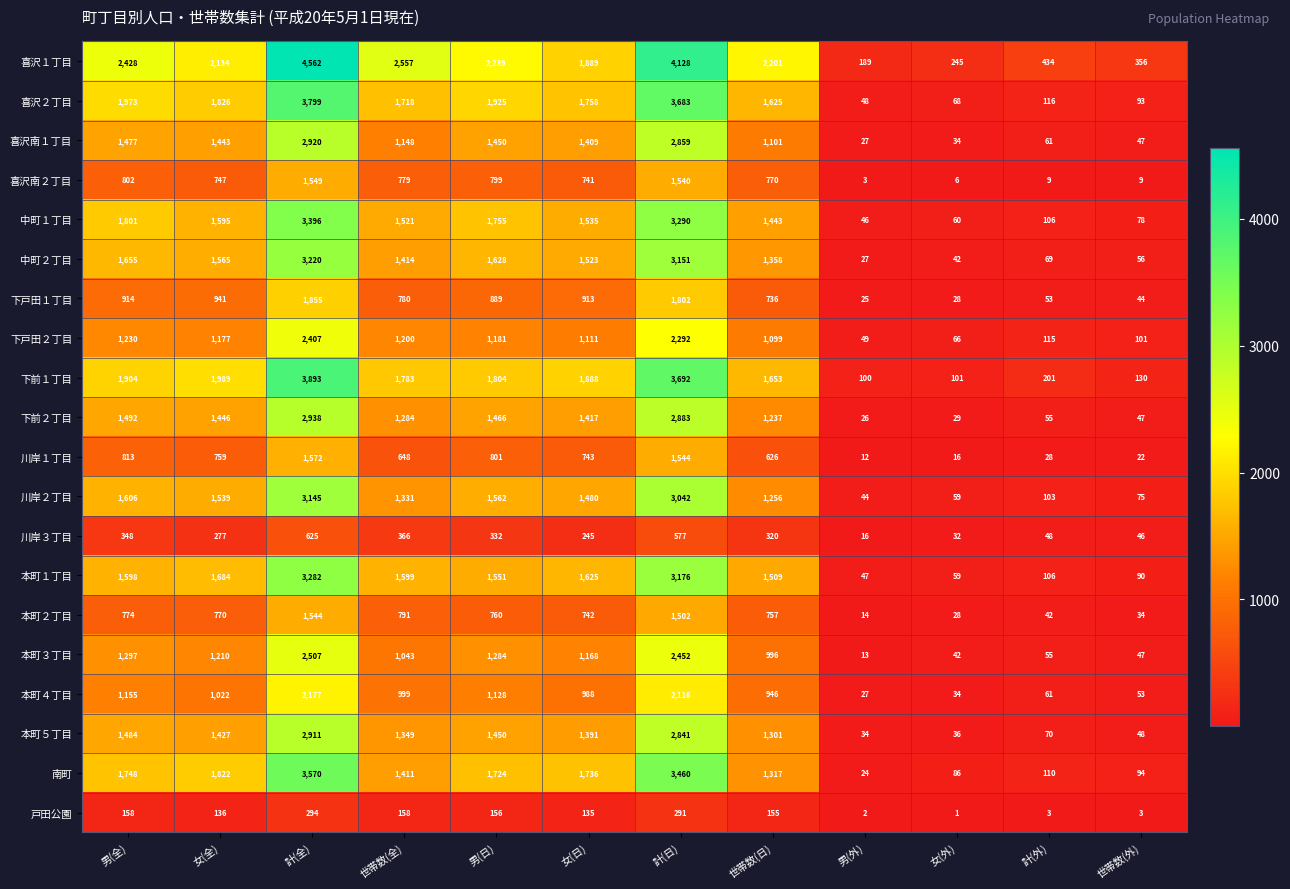

The 川岸３丁目 series shows 277 at 女(全). True or false?

True